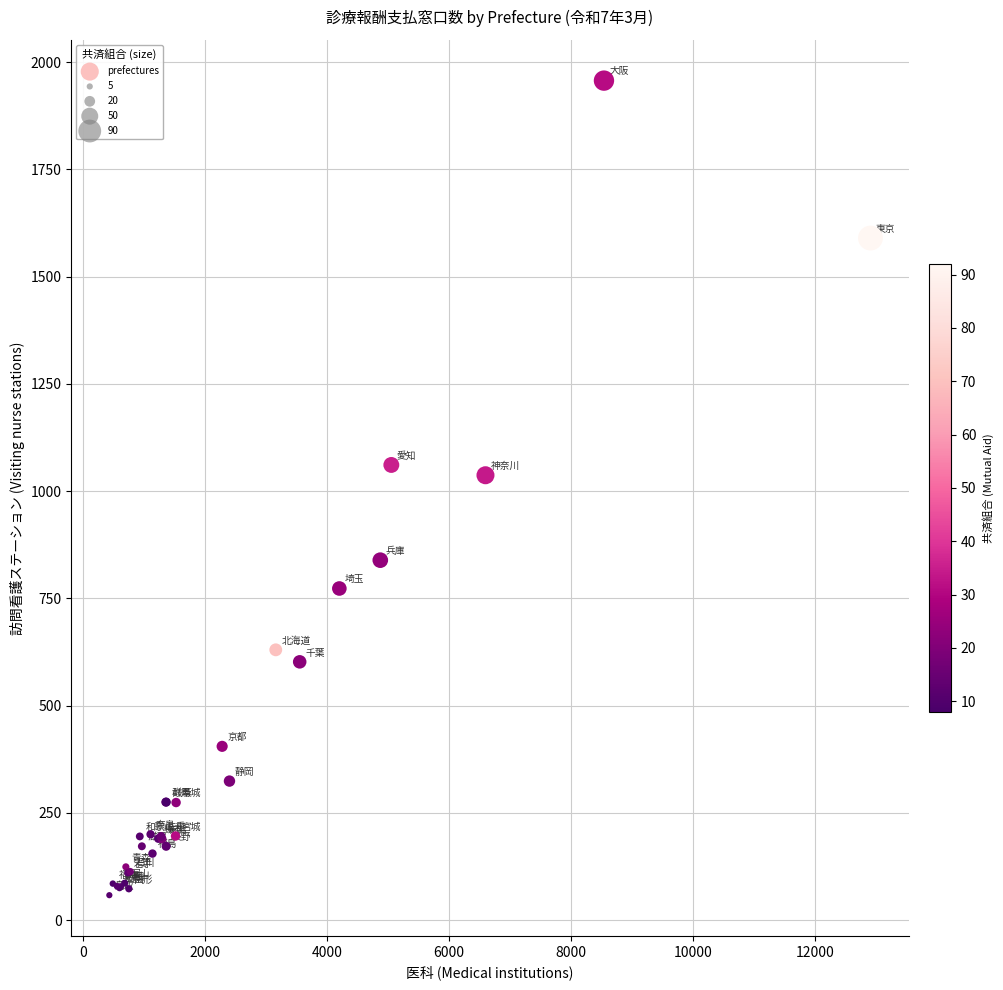

What Y value in the scatter plot is closest to 1007?

1037